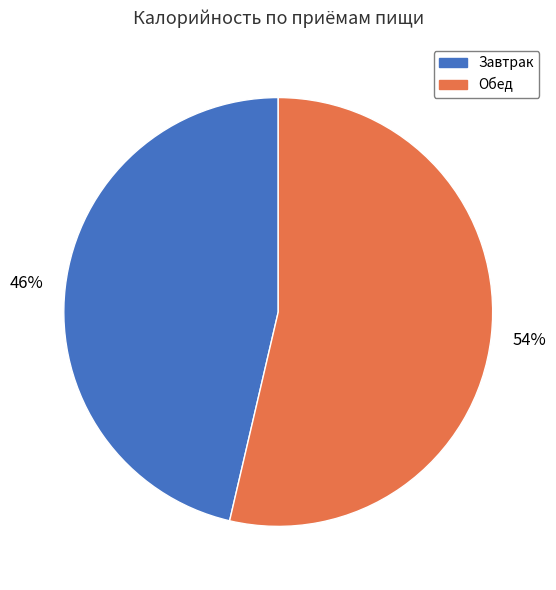

Rank the categories by value from highest to lowest.

Обед, Завтрак